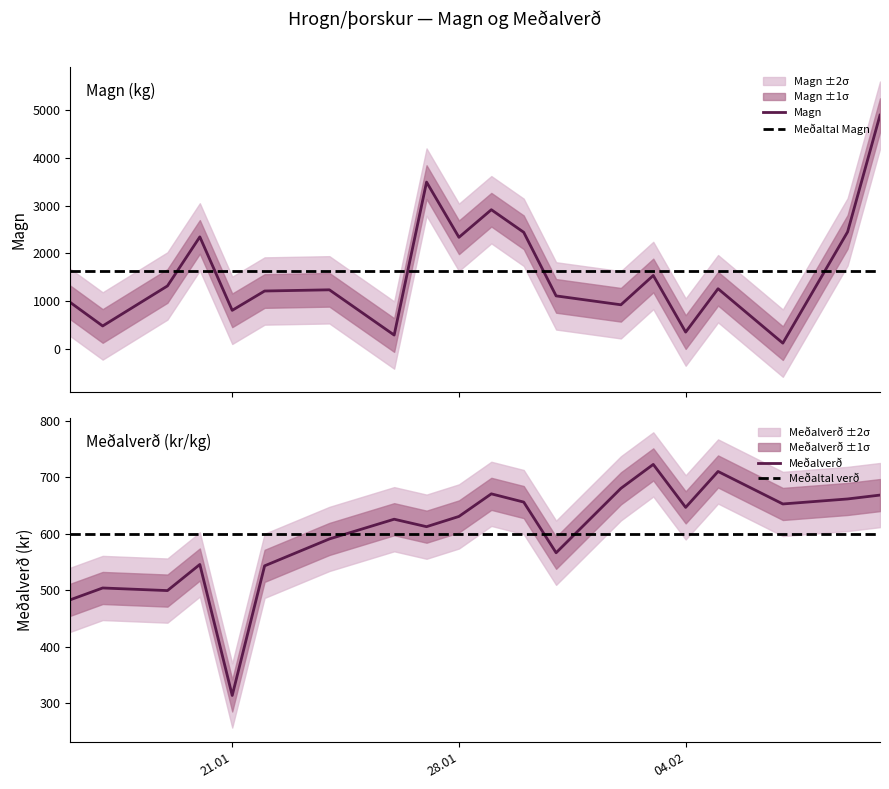

What are all the series names shown in the legend?

Magn, Meðalverð